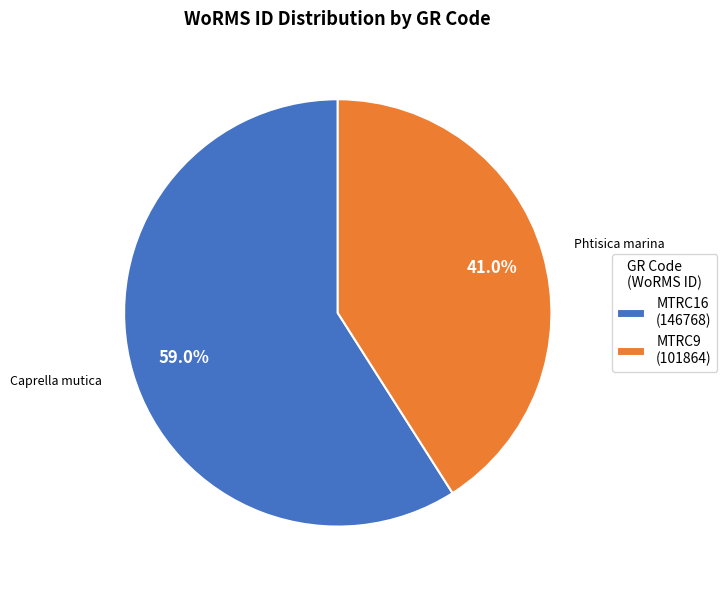

Rank the categories by value from highest to lowest.

MTRC16, MTRC9